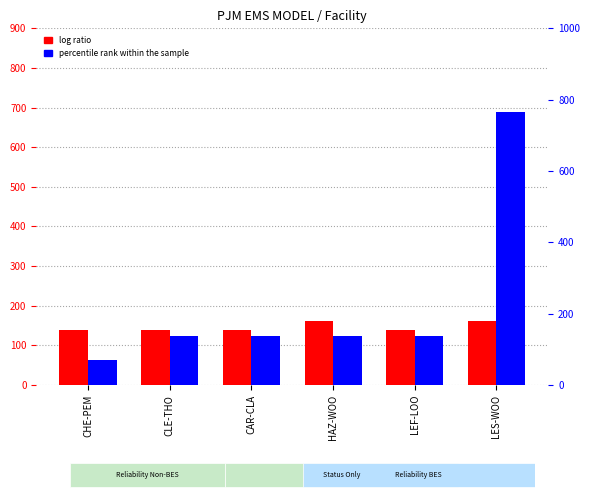

Reading left to right, extract all data points from this chart.

log ratio: CHE-PEM=138	CLE-THO=138	CAR-CLA=138	HAZ-WOO=161	LEF-LOO=138	LES-WOO=161
percentile rank within the sample: CHE-PEM=69	CLE-THO=138	CAR-CLA=138	HAZ-WOO=138	LEF-LOO=138	LES-WOO=765